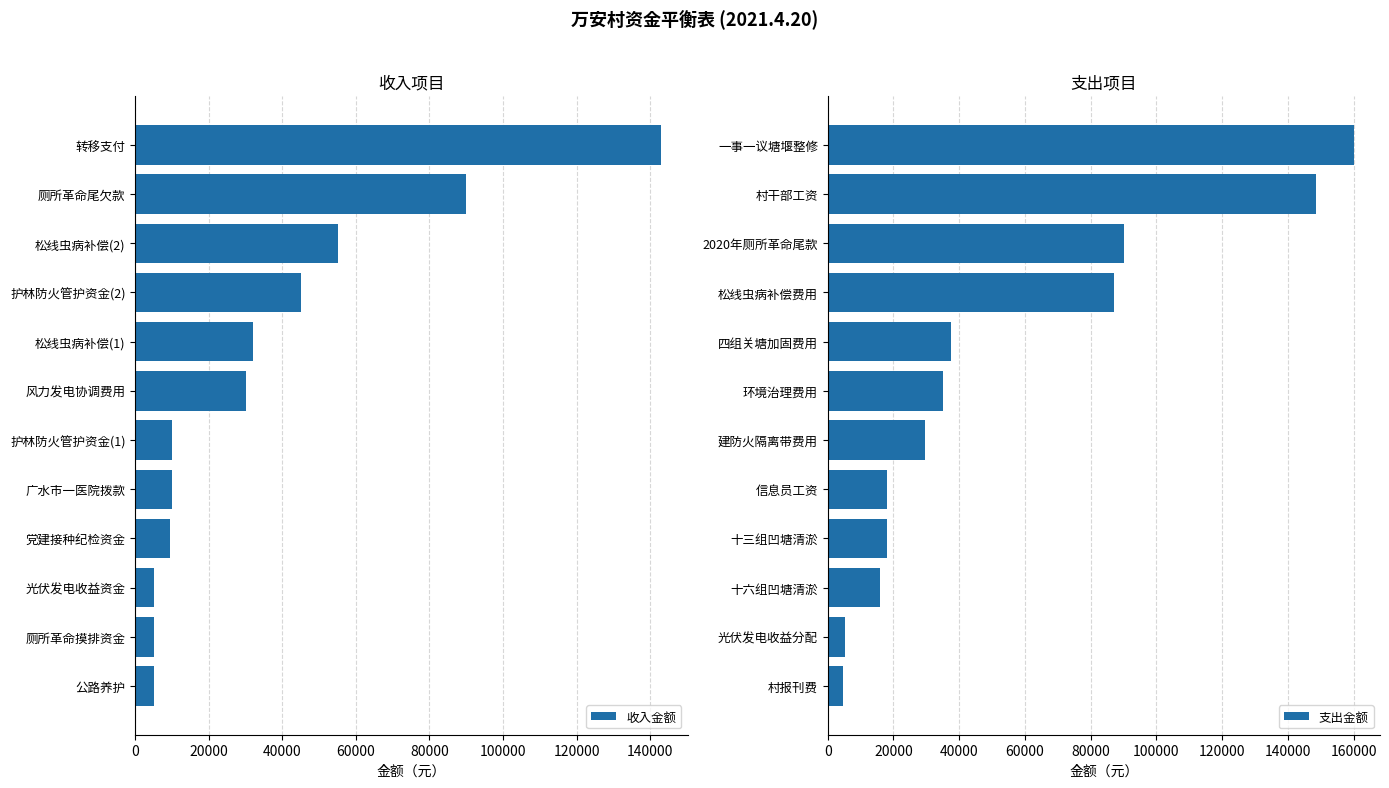

Is it true that 收入金额 equals 90000 at 厕所革命尾欠款?

True